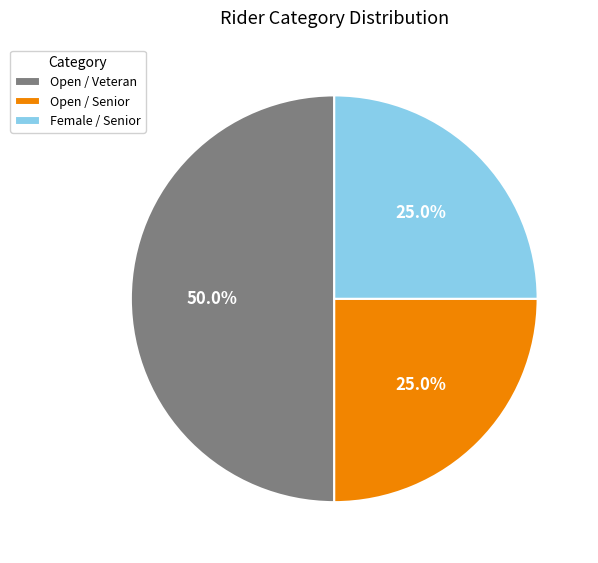

What is the largest slice in the pie chart?

Open / Veteran